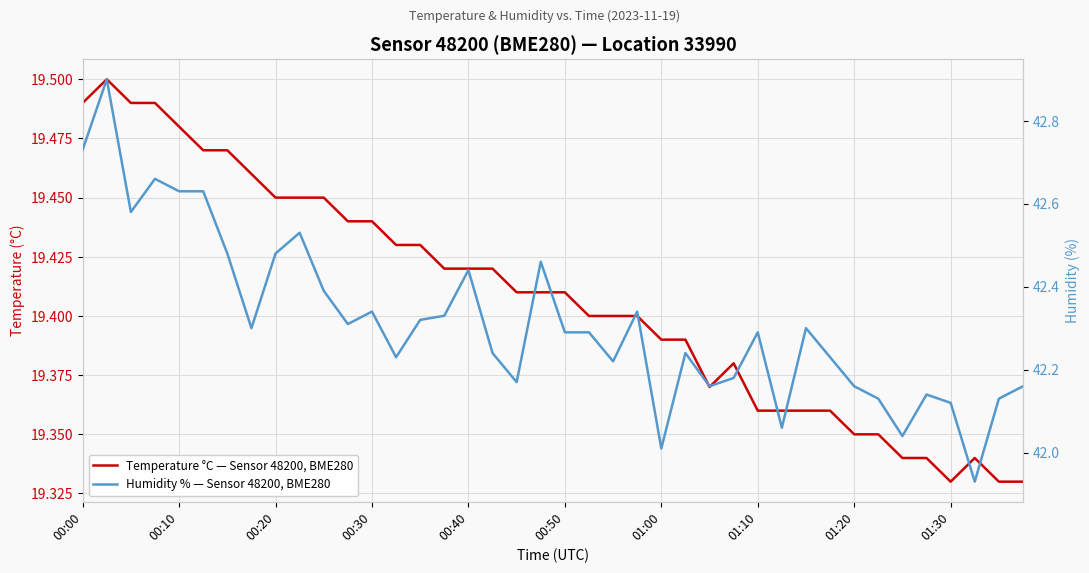

What is the difference between the maximum and minimum values in the Humidity % — Sensor 48200, BME280 series?

1.0